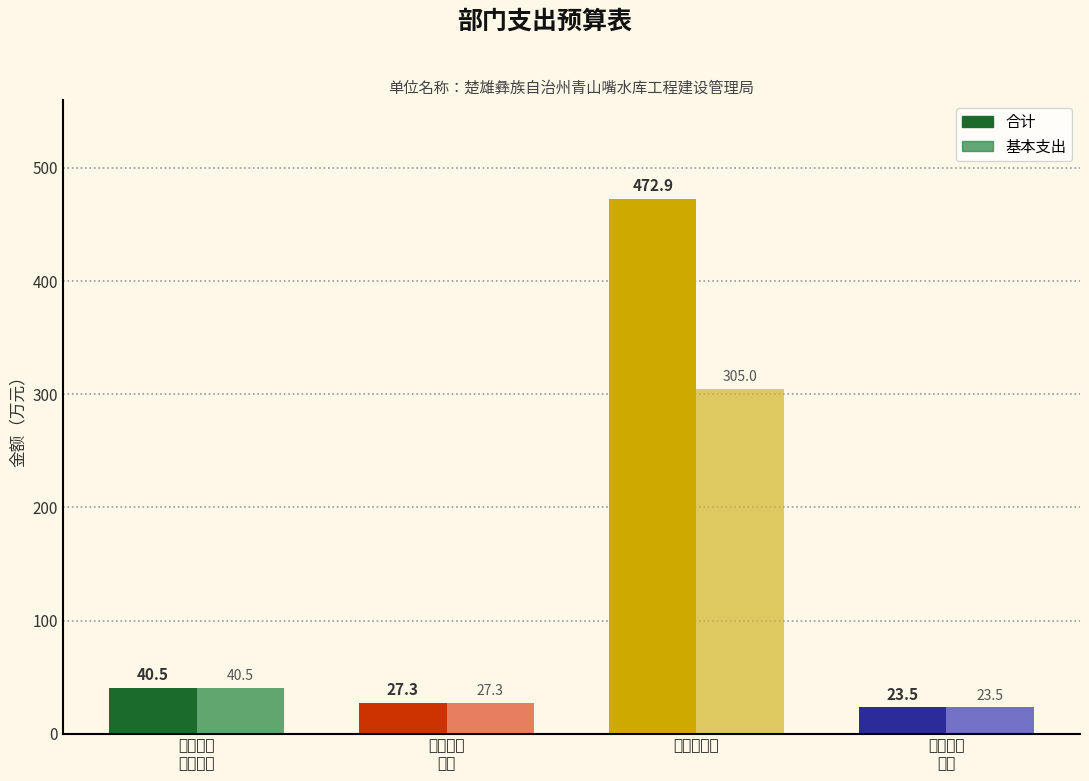

What is the label of the 2nd bar from the left?

卫生健康
支出